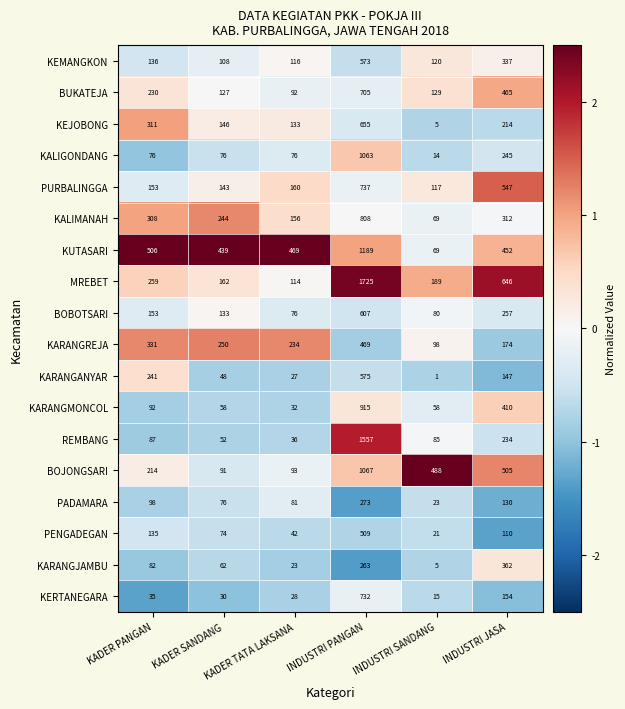

The value of PURBALINGGA at KADER SANDANG is 143. True or false?

True